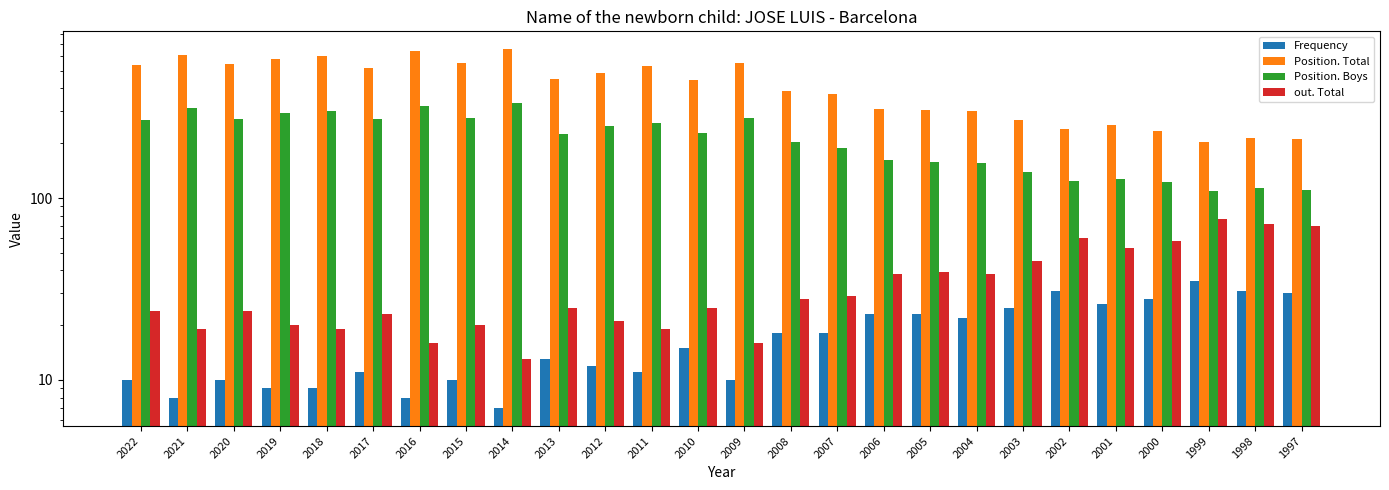

What is the difference between the second highest and second lowest values in the Frequency series?

23